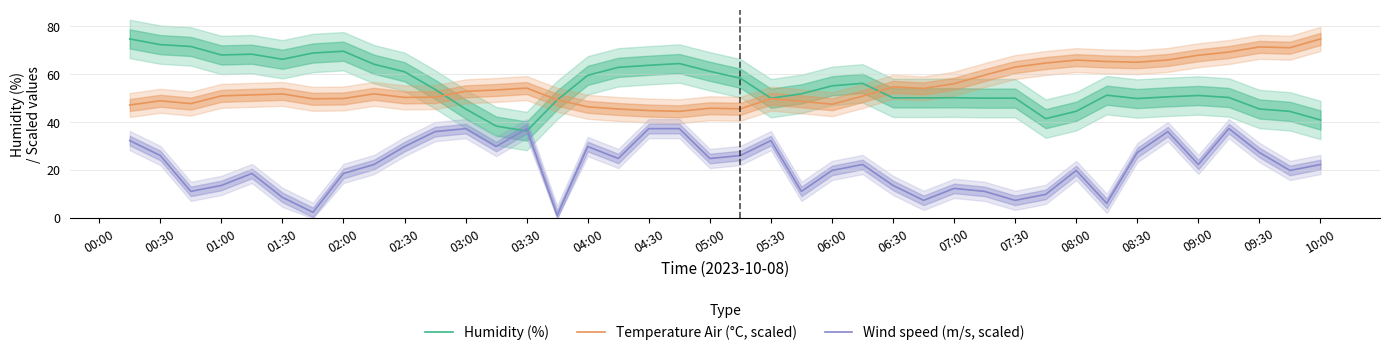

Count the number of categories in the chart.

40